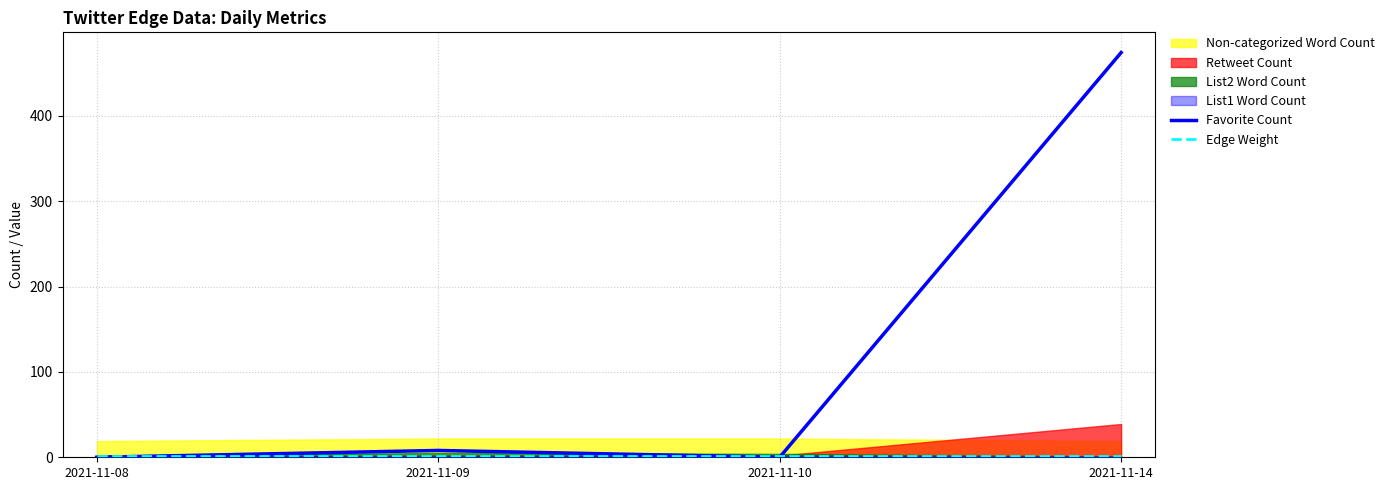

Where is Edge Weight nearest to the value 1?

2021-11-08